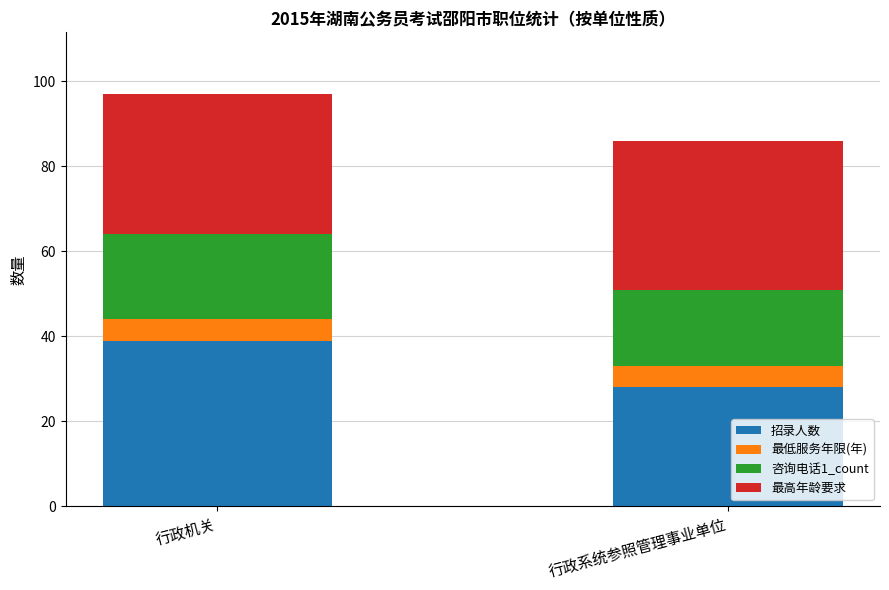

How many series are shown in this chart?

4